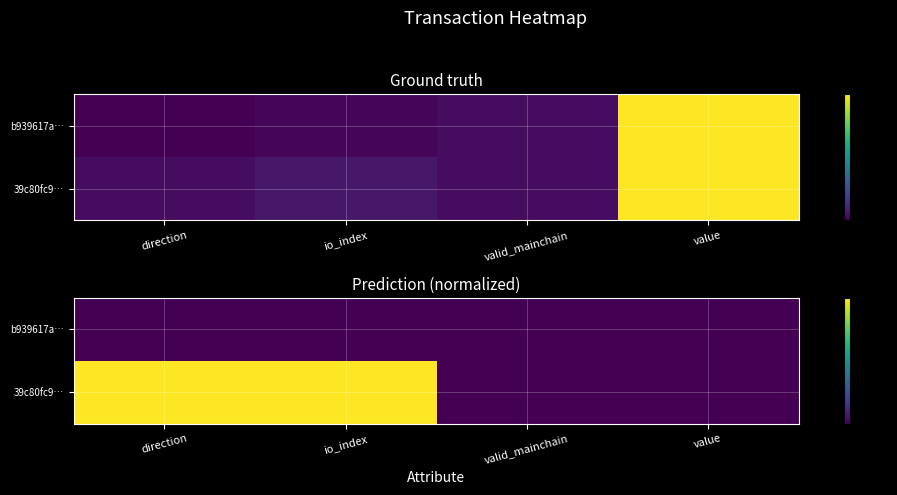

Is the value of 39c80fc9… at io_index greater than the value of b939617a… at io_index?

Yes